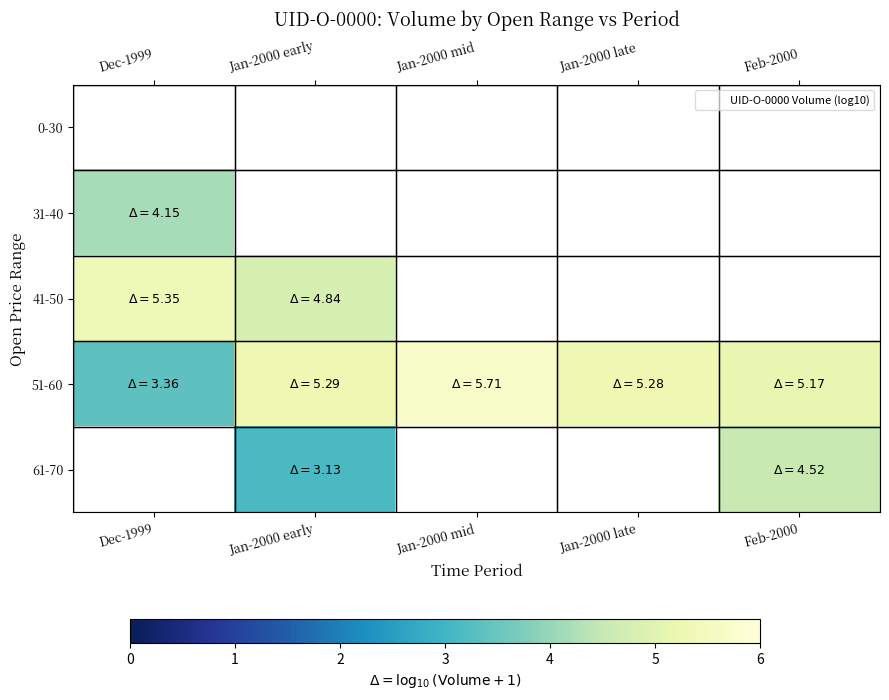

Which category has the highest value across all series?

Jan-2000 mid